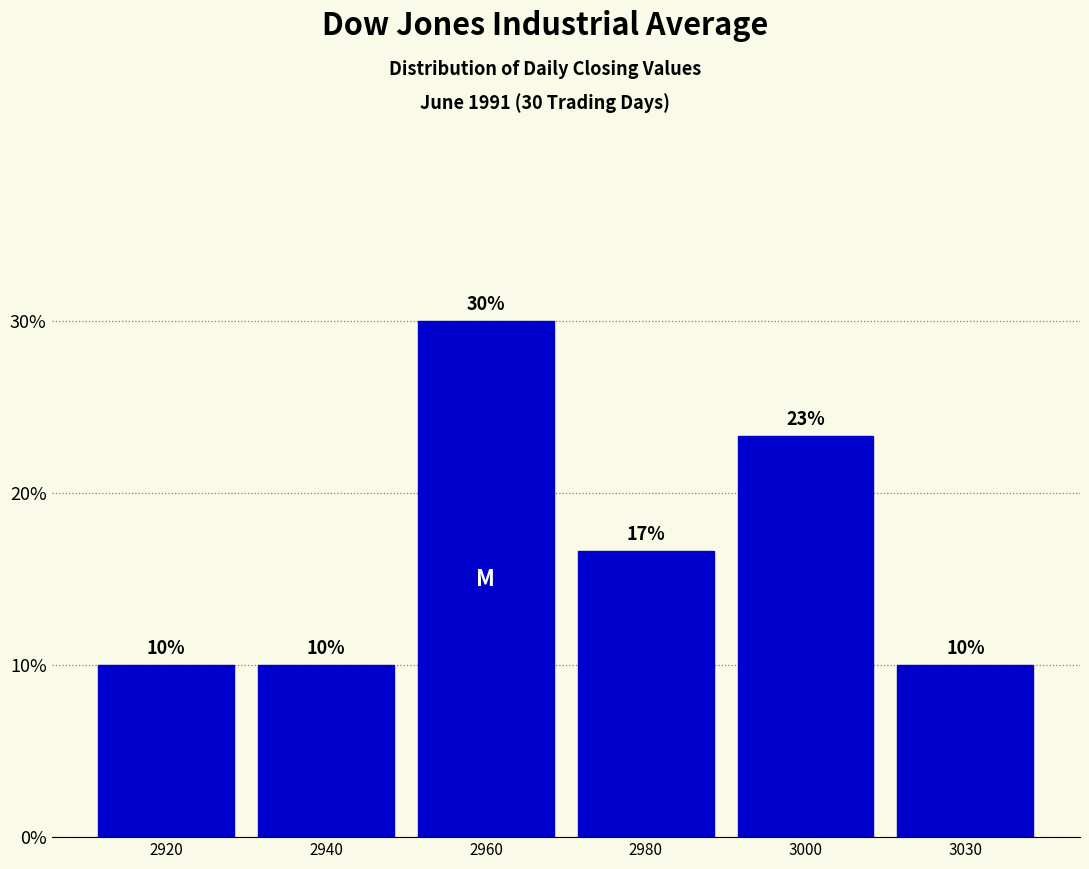

Approximately how many times larger is the value at 3000 compared to 3030?

2.3